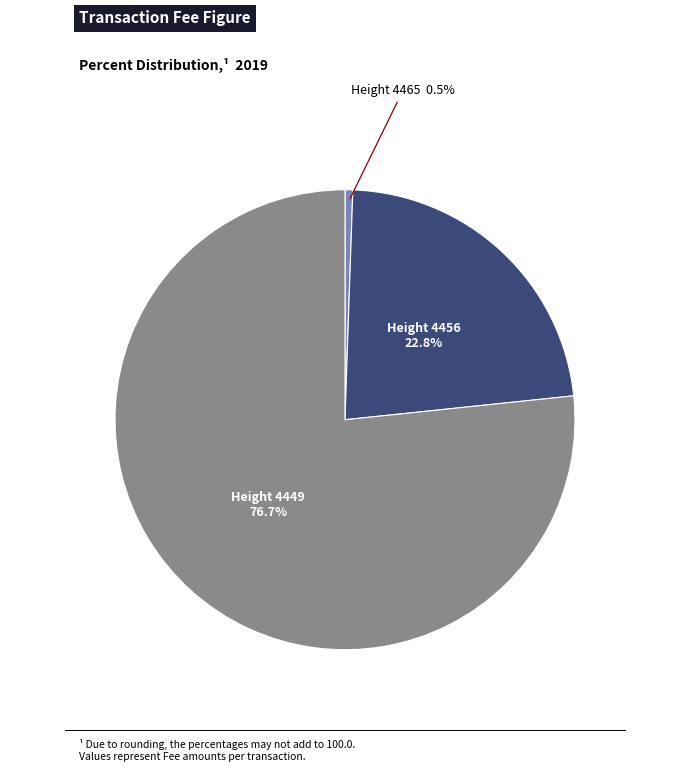

To the nearest percent, what is the difference between the largest and smallest slice percentages?

76%